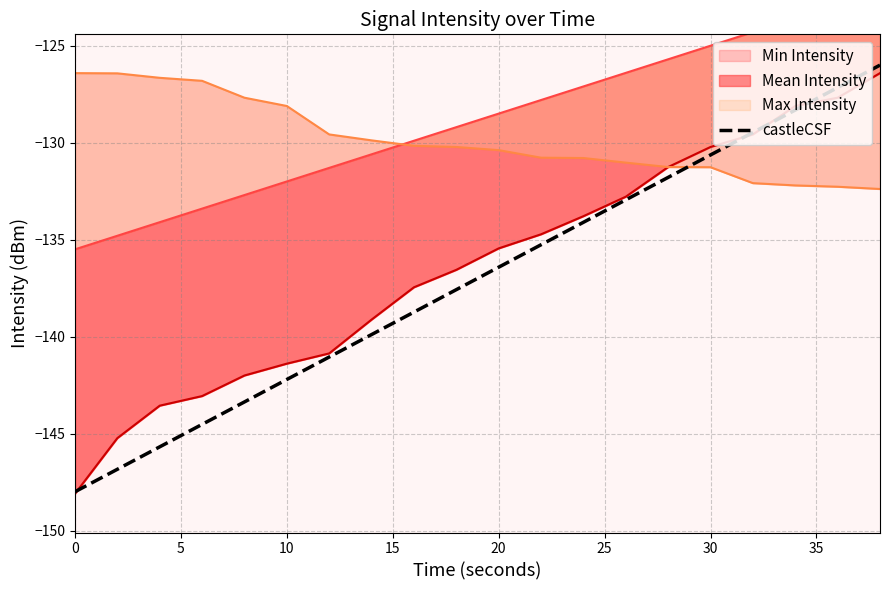

What is the smallest value displayed?

-148.0